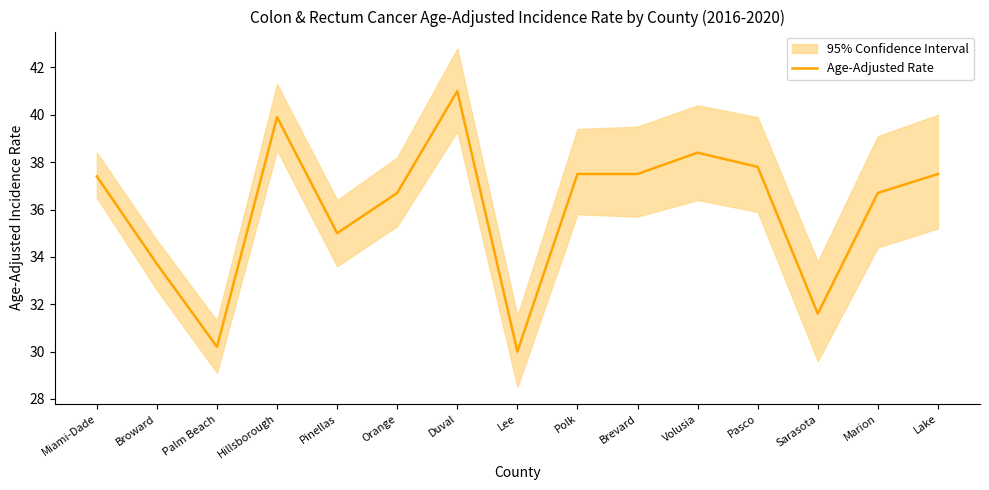

Rank the categories by value from lowest to highest.

Lee, Palm Beach, Sarasota, Broward, Pinellas, Orange, Marion, Miami-Dade, Polk, Brevard, Lake, Pasco, Volusia, Hillsborough, Duval